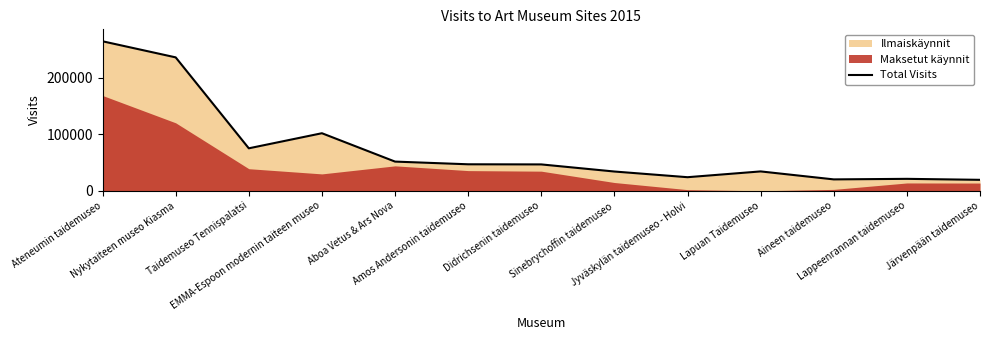

The chart shows a value of 19353 at Järvenpään taidemuseo. True or false?

True